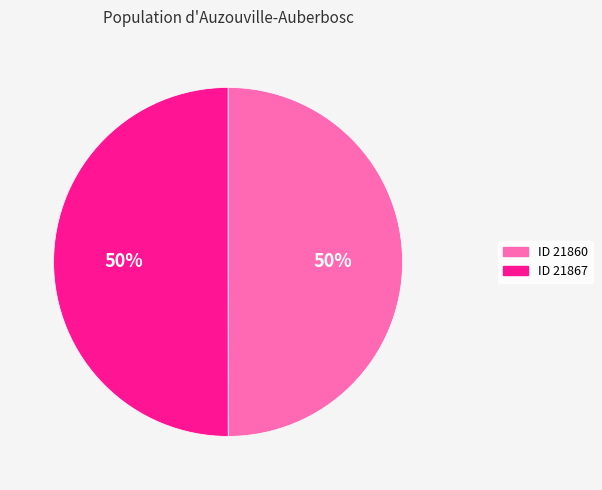

To the nearest percent, what is the average slice percentage?

50%